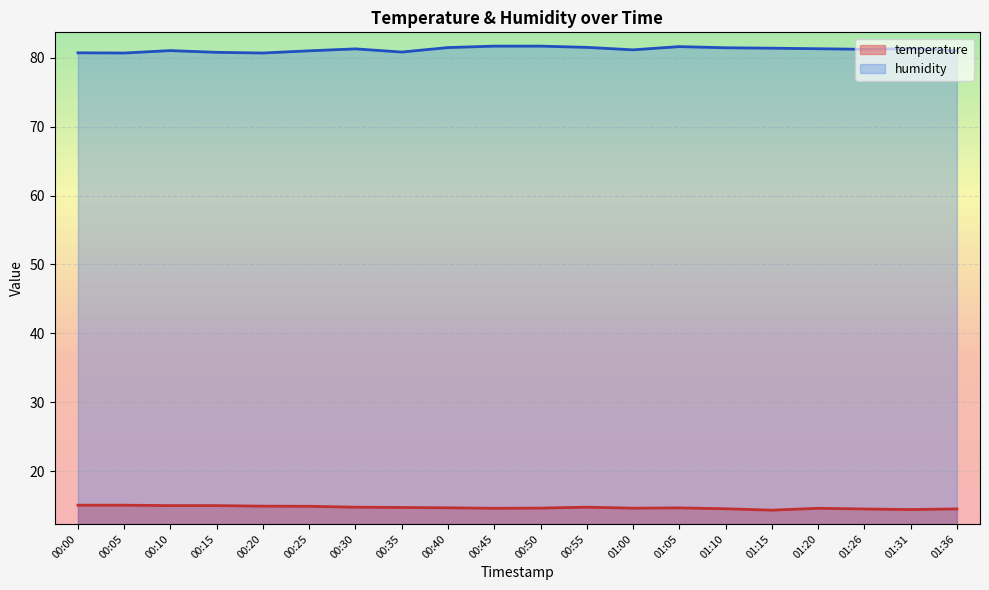

How many lines are shown in the chart?

2